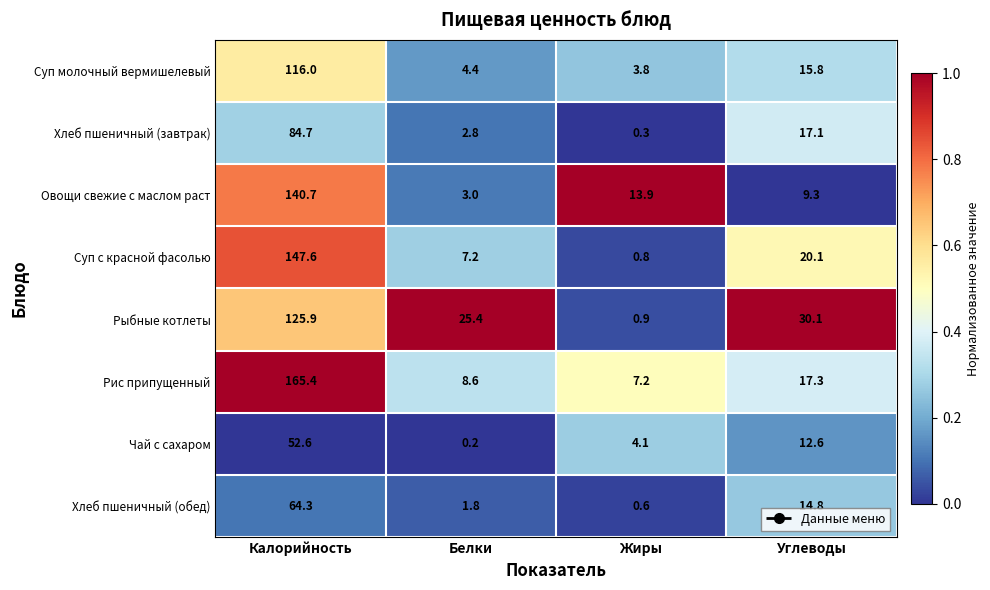

Which series has the largest range (max minus min)?

Рис припущенный